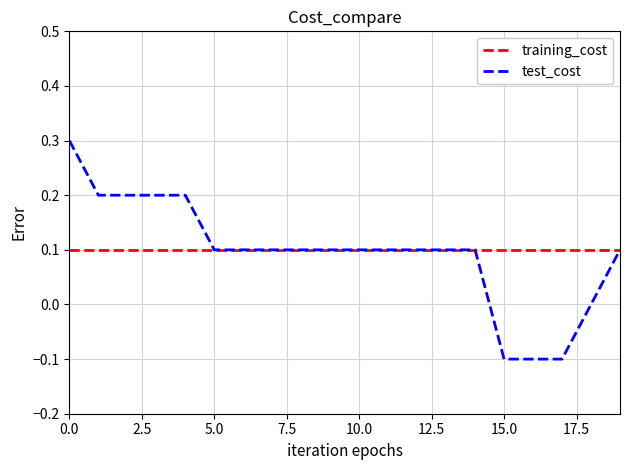

What is the highest value of the test_cost series?

0.3